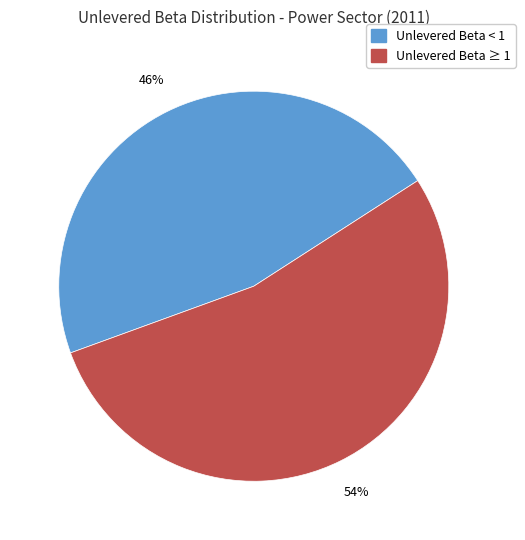

How many segments does this pie chart have?

2